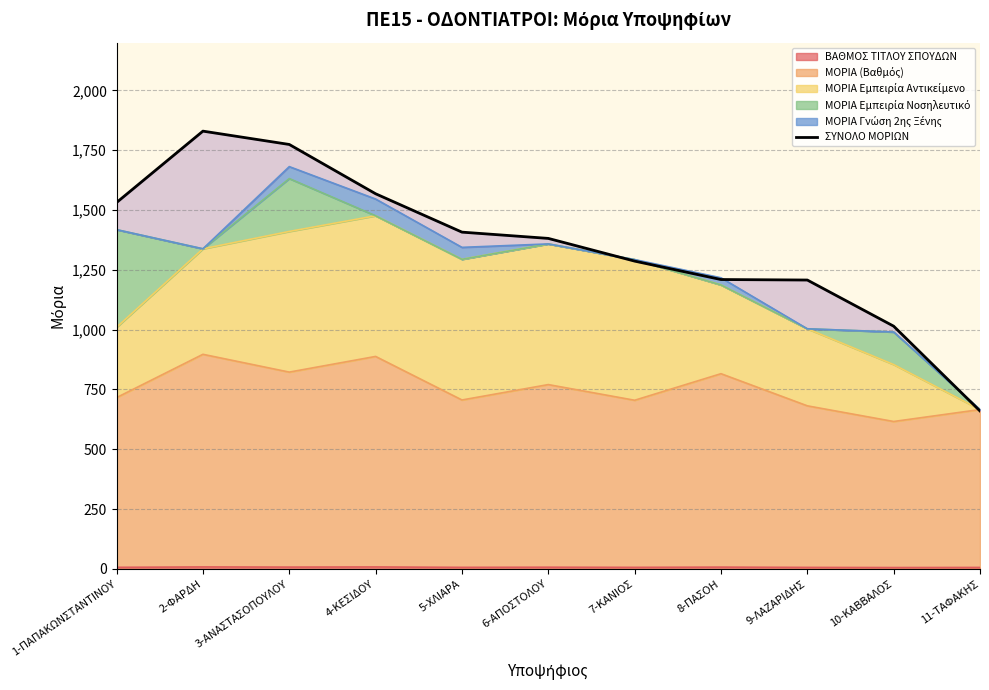

Rank the categories by value from lowest to highest.

11-ΤAΦΑΚΗΣ, 10-ΚΑΒΒΑΛΟΣ, 9-ΛΑΖΑΡΙΔΗΣ, 8-ΠΑΣΟΗ, 7-ΚΑΝΙΟΣ, 6-ΑΠΟΣΤΟΛΟΥ, 5-ΧΛΙΑΡΑ, 1-ΠΑΠΑΚΩΝΣΤΑΝΤΙΝΟΥ, 4-ΚΕΣΙΔΟΥ, 3-ΑΝΑΣΤΑΣΟΠΟΥΛΟΥ, 2-ΦΑΡΔΗ